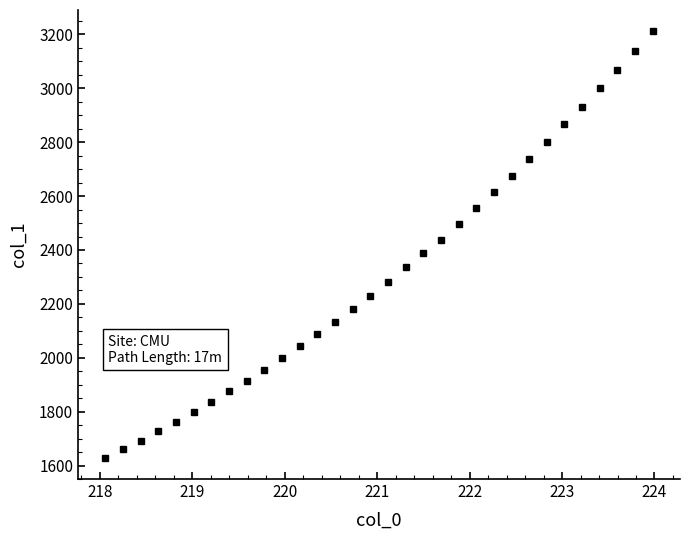

What is the greatest value displayed?

3211.5